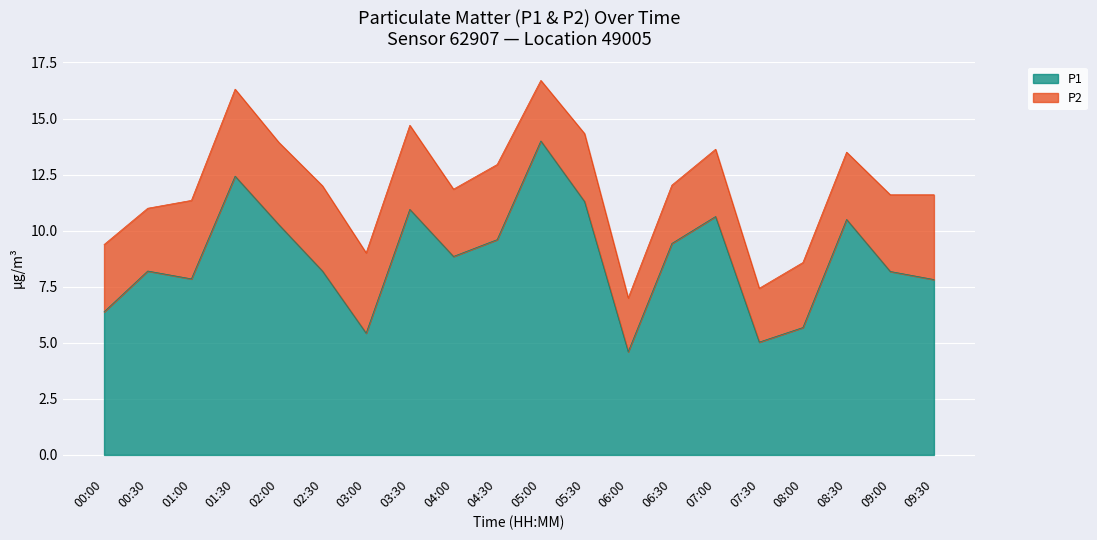

What is the value of the 10th point from the left?

9.6